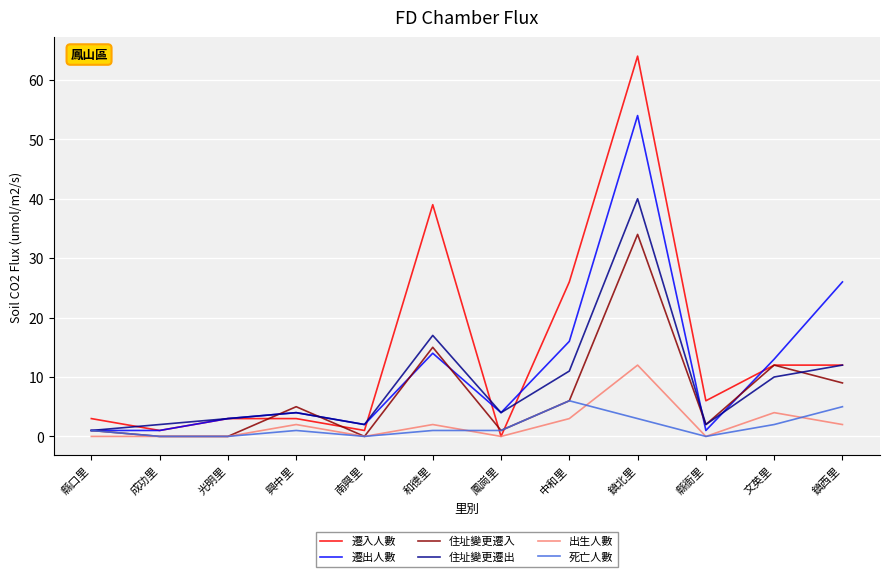

What is the maximum value shown in the chart?

64